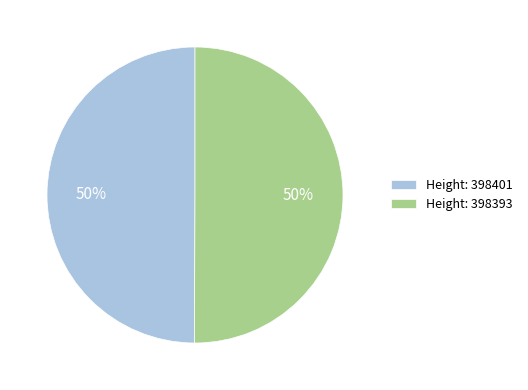

Approximately how many times larger is the value at Height: 398401 compared to Height: 398393?

1.0